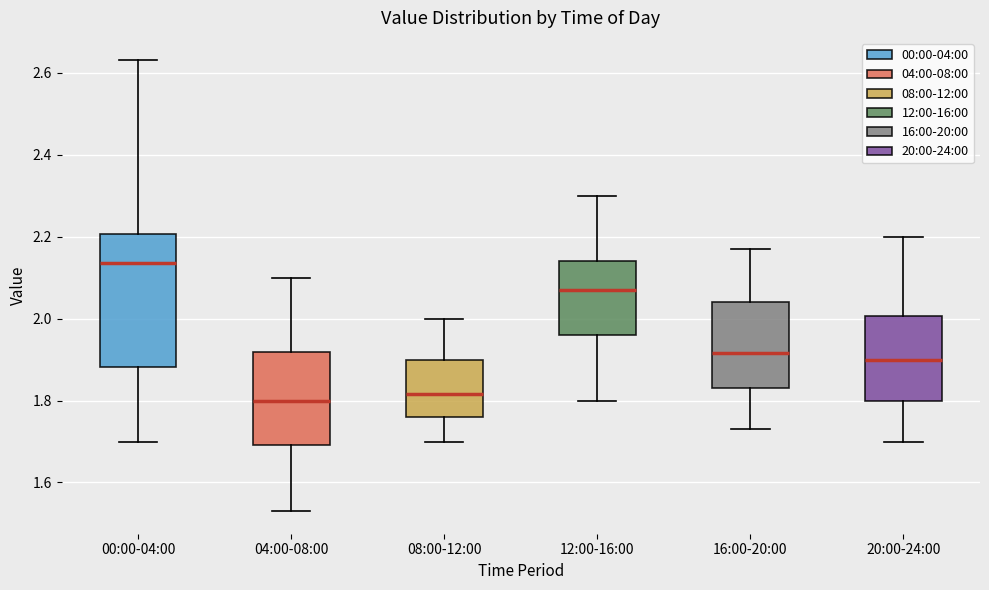

Where is the lower edge of the box for 04:00-08:00 on the y-axis? The values are not printed on the chart, so give them approximately, as read against the axis.

1.70